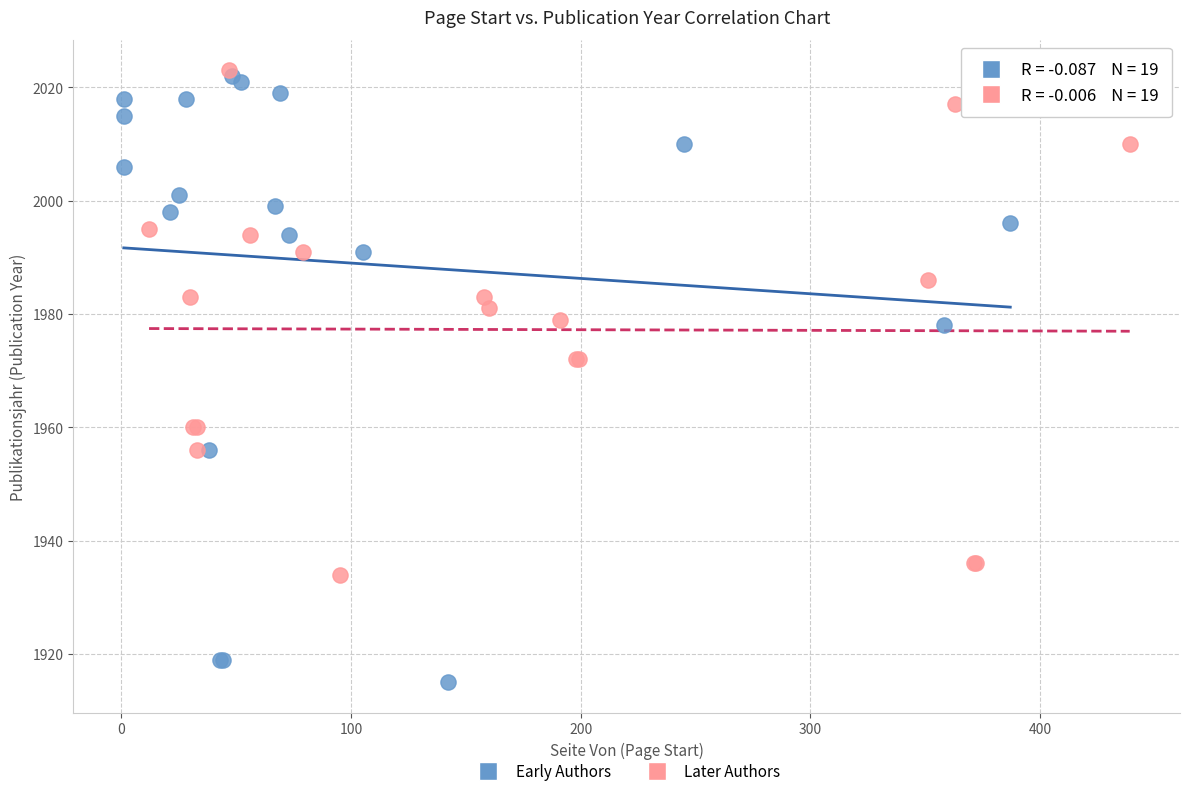

Which series reaches the minimum Y coordinate?

Early Authors